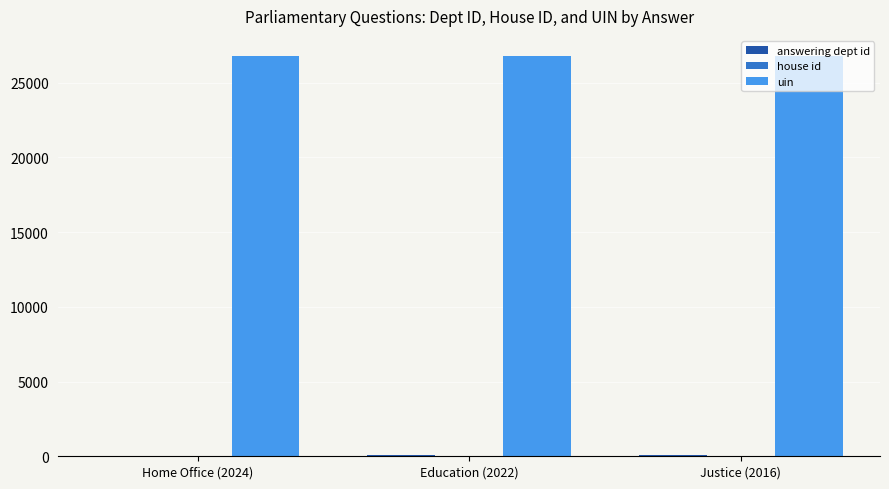

What is the maximum value for uin?

26792